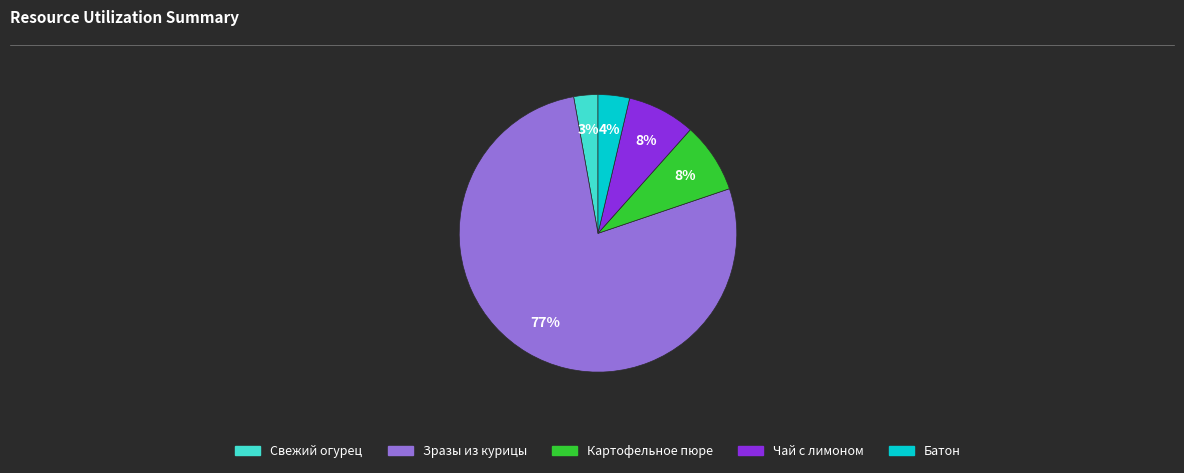

To the nearest percent, what is the difference between the Зразы из курицы and Картофельное пюре slice percentages?

69%